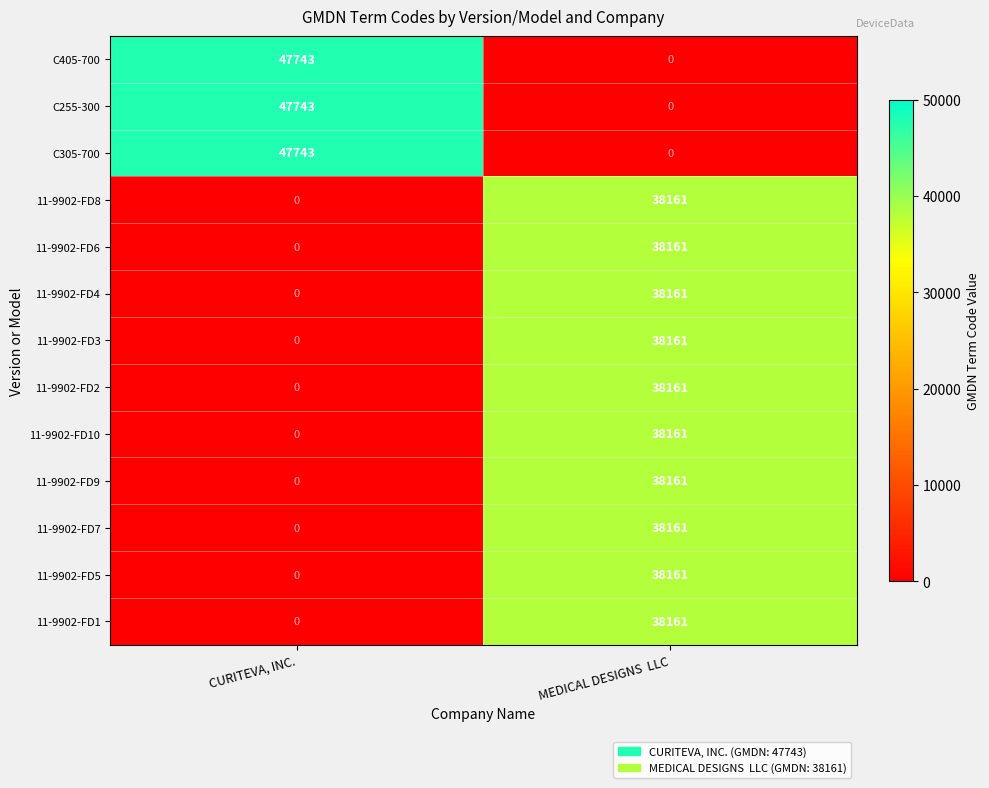

What is the greatest value displayed?

47743